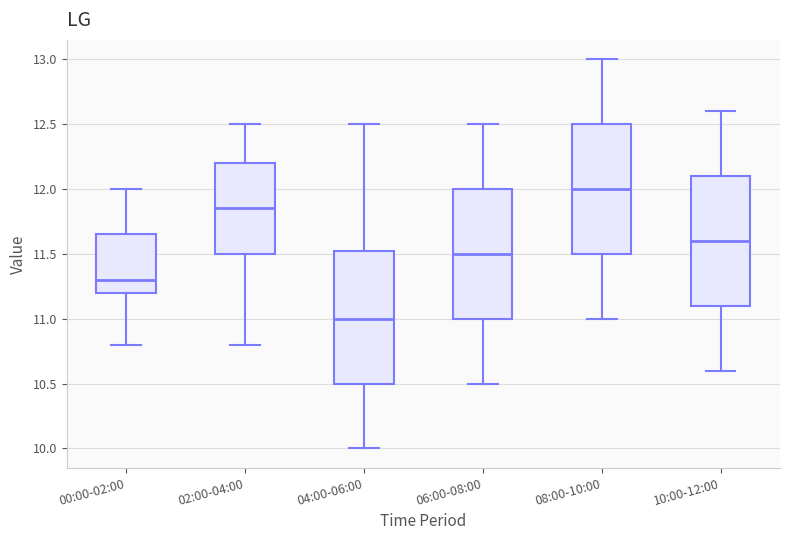

Which box has the lowest median line?

04:00-06:00